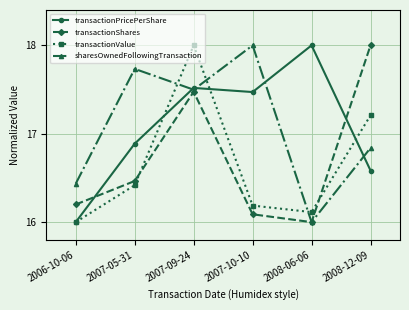

Which series changed the most between 2007-09-24 and 2008-12-09?

transactionPricePerShare